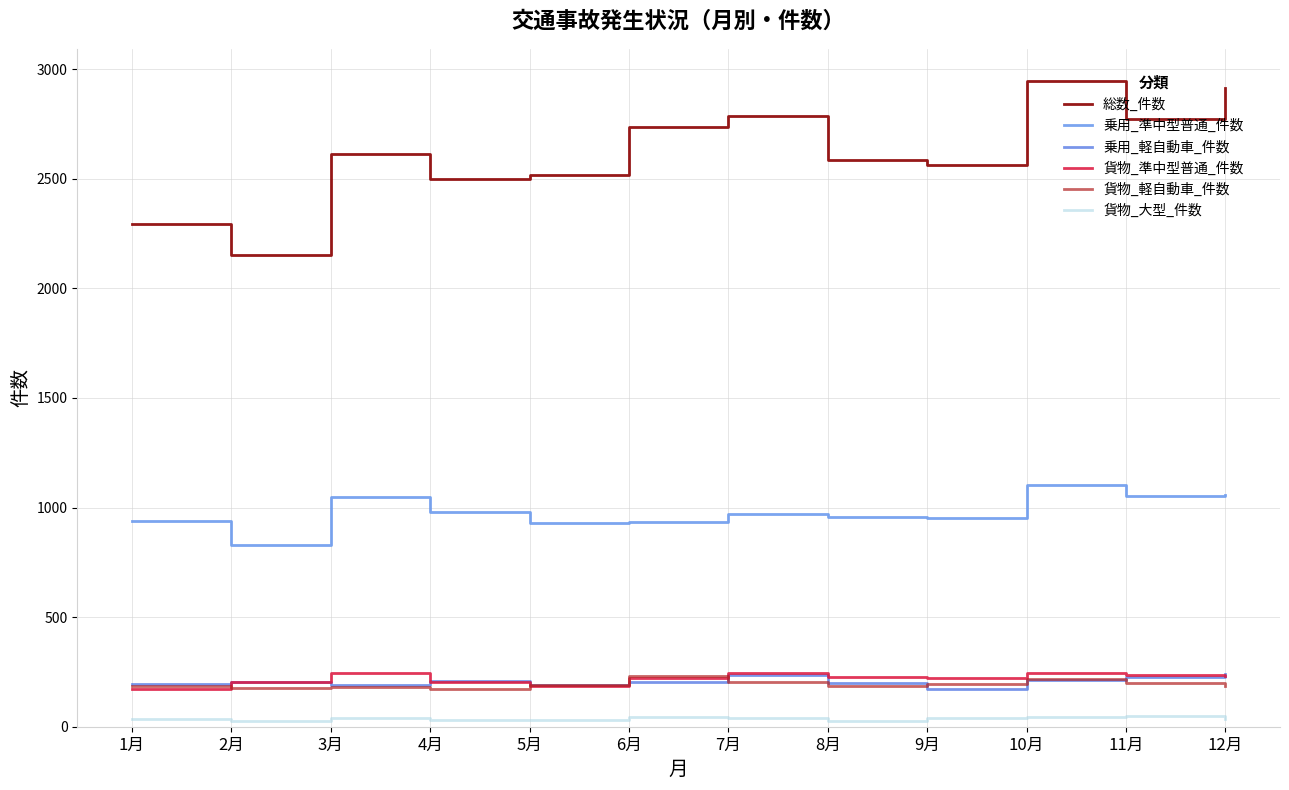

True or false: 貨物_準中型普通_件数 and 貨物_大型_件数 cross at least once.

False